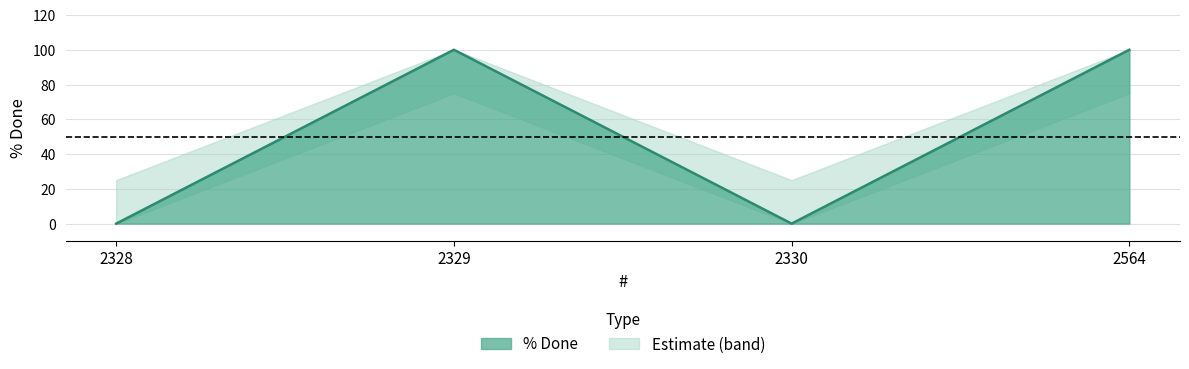

Which has a higher value, 2330 or 2328?

2330